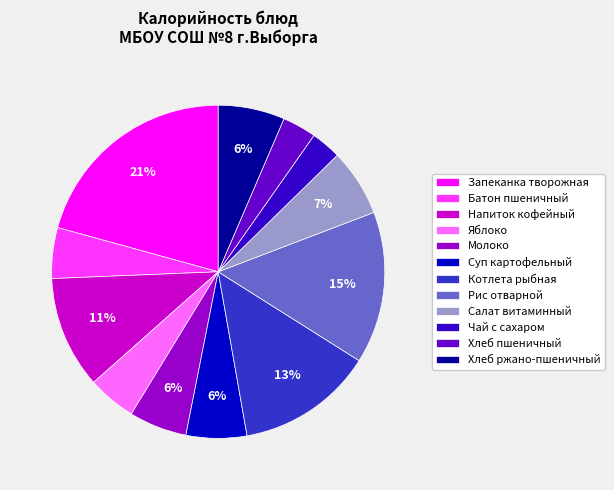

Which category has the biggest portion of the pie?

Запеканка творожная